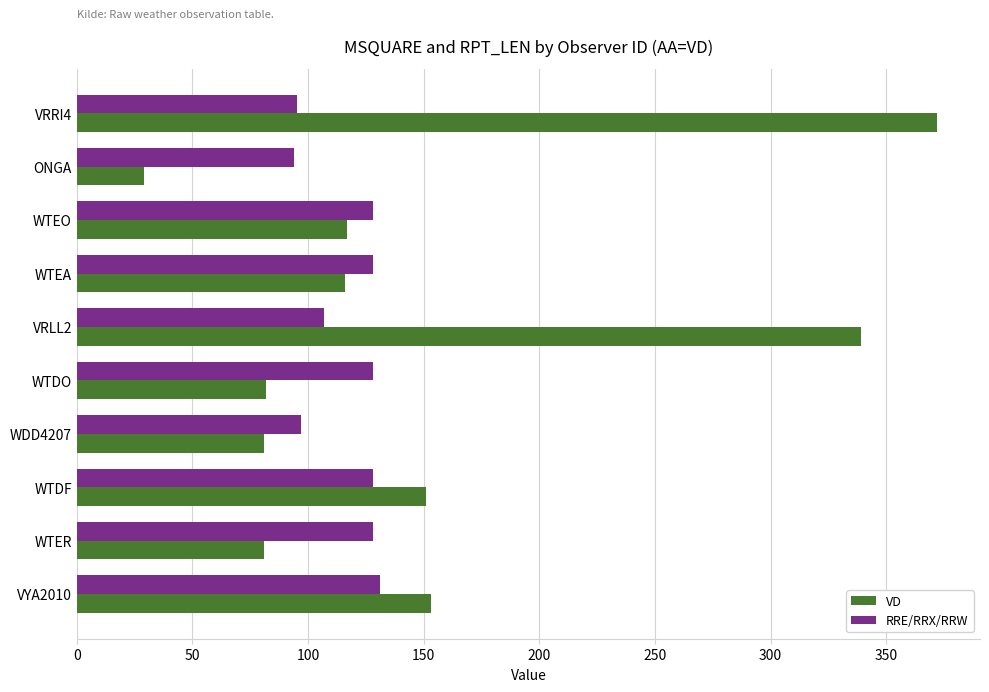

Rank the series by their average value, from highest to lowest.

VD, RRE/RRX/RRW